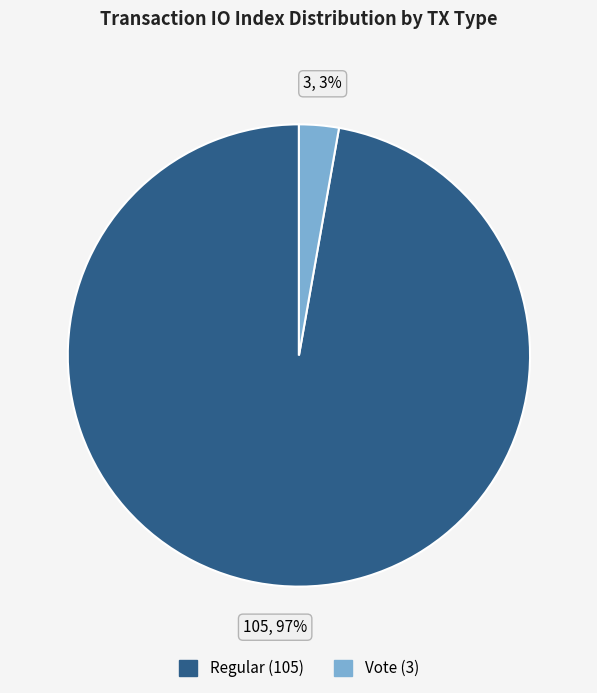

To the nearest percent, what is the difference between the largest and smallest slice percentages?

94%